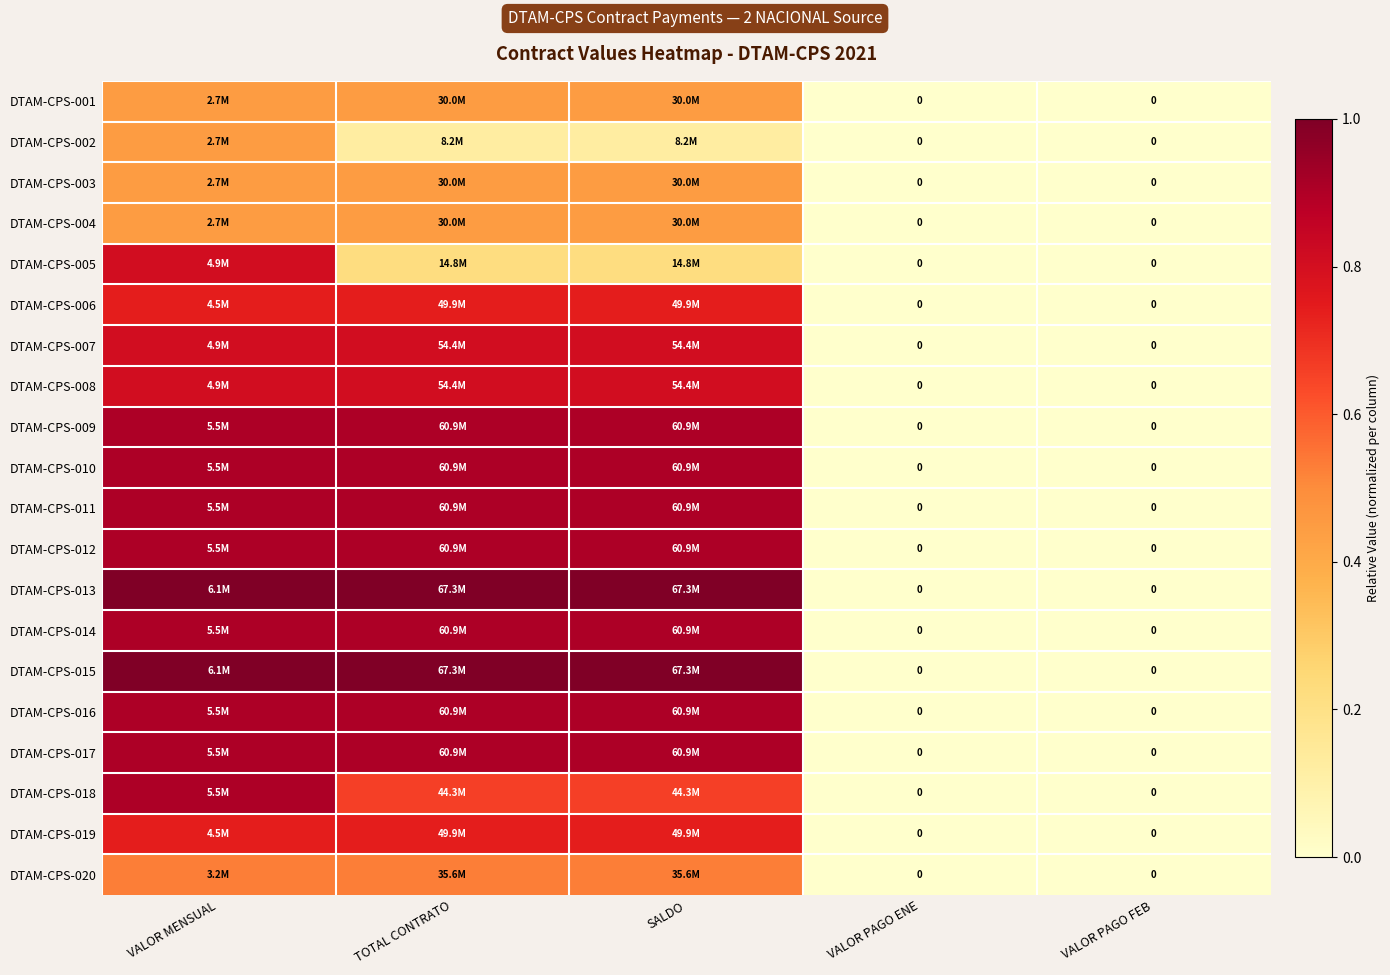

What is the maximum value shown in the chart?

1.0